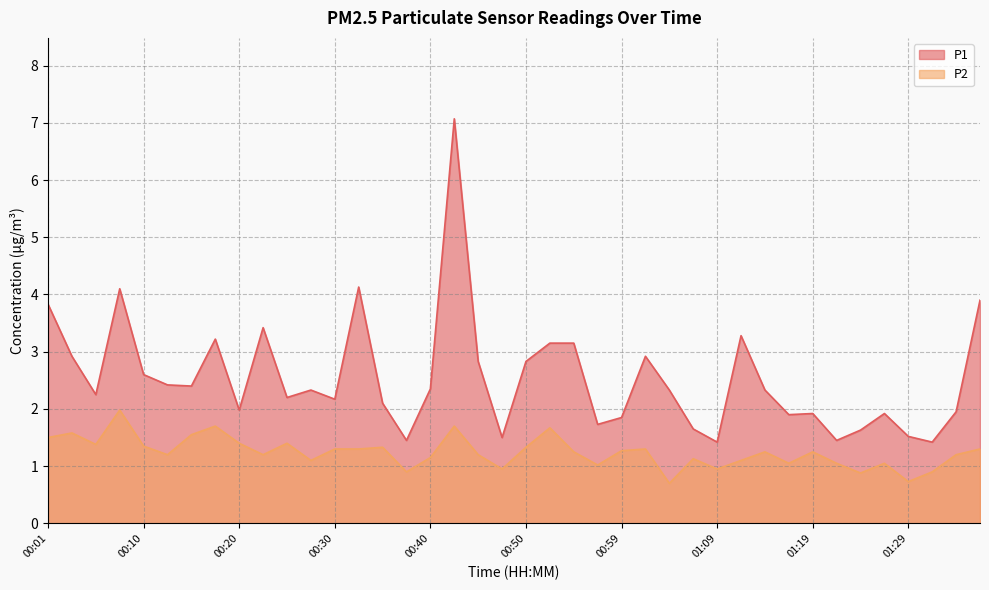

At which category does the chart reach its peak across all series?

00:42